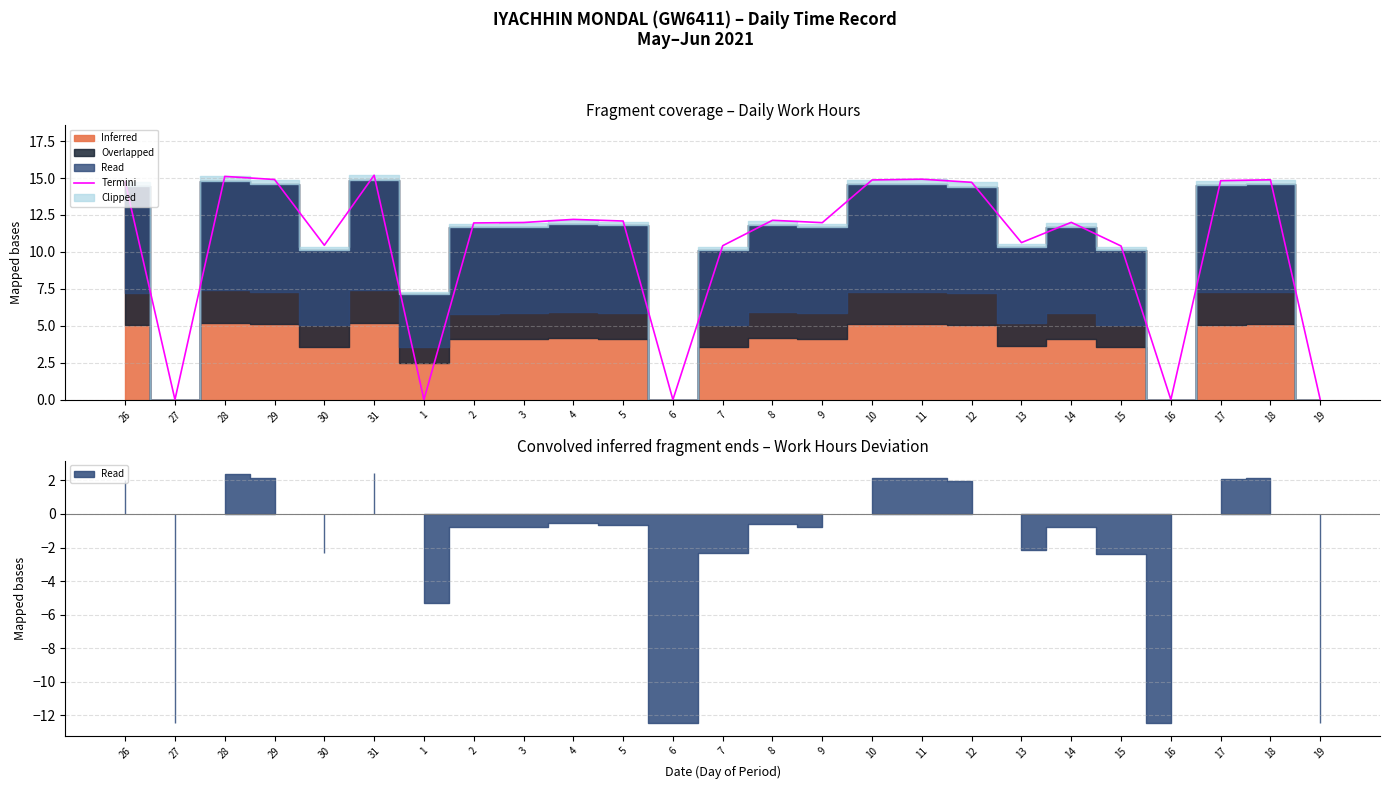

How many points are lower than both their immediate neighbors (excluding endpoints)?

7